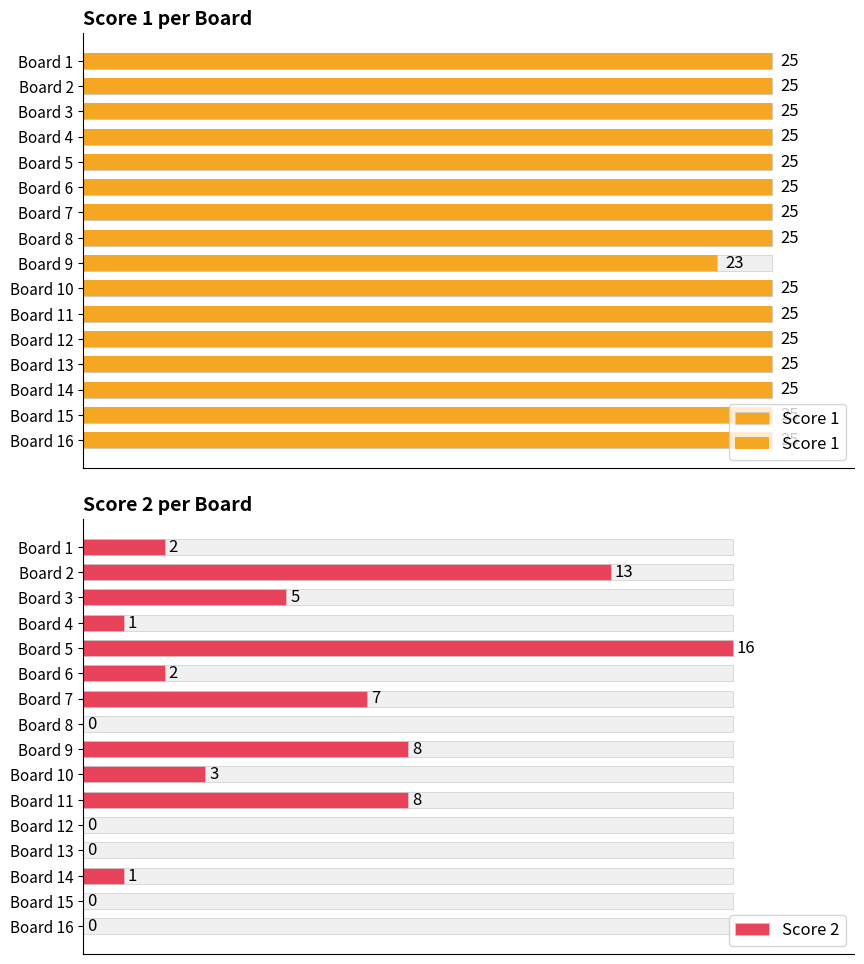

At how many categories does at least one series exceed 11?

16